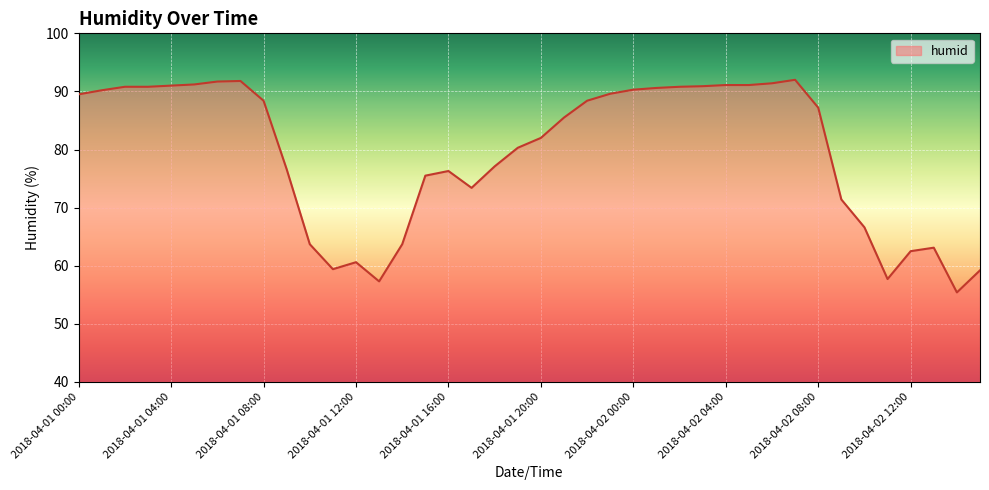

What is the difference between the maximum and minimum values?

36.6